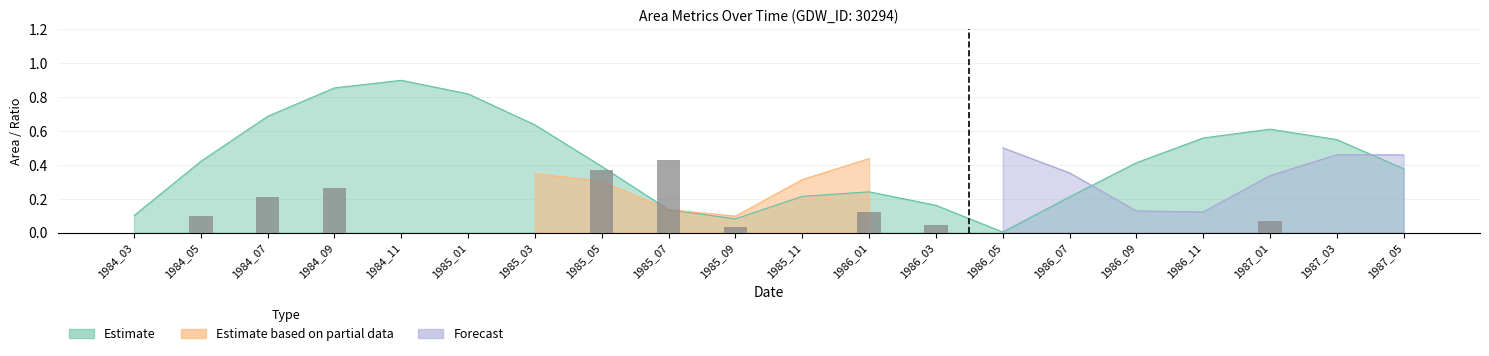

Are the bars horizontal?

No